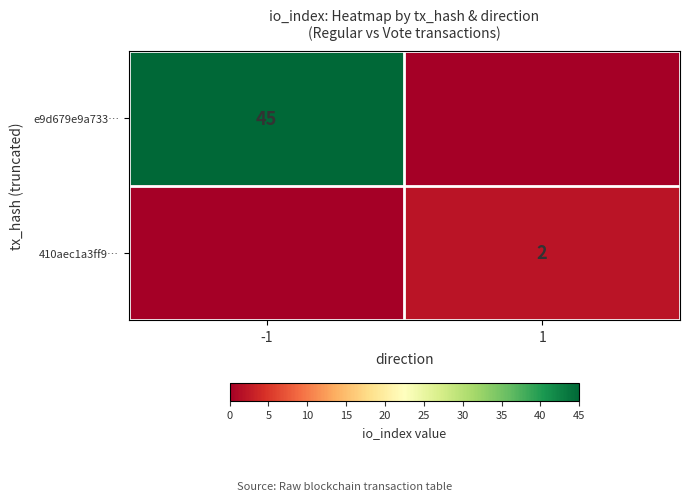

Is it true that e9d679e9a733… equals 45 at -1?

True